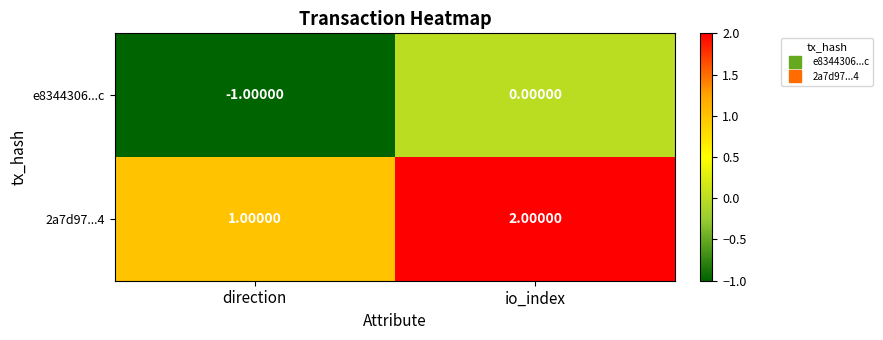

Is the value of 2a7d97...4 at io_index greater than the value of e8344306...c at io_index?

Yes